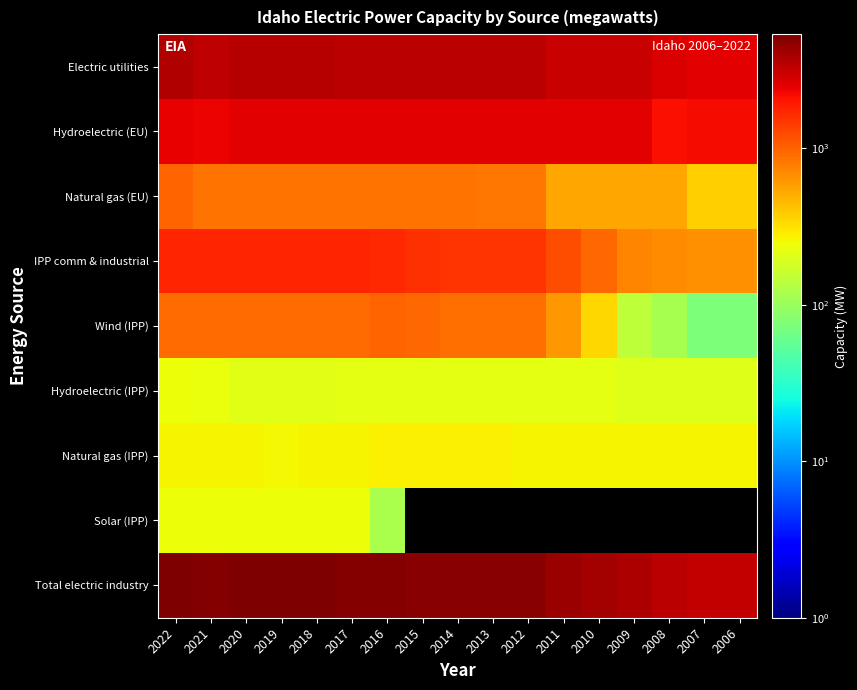

Count the number of data series in this chart.

9